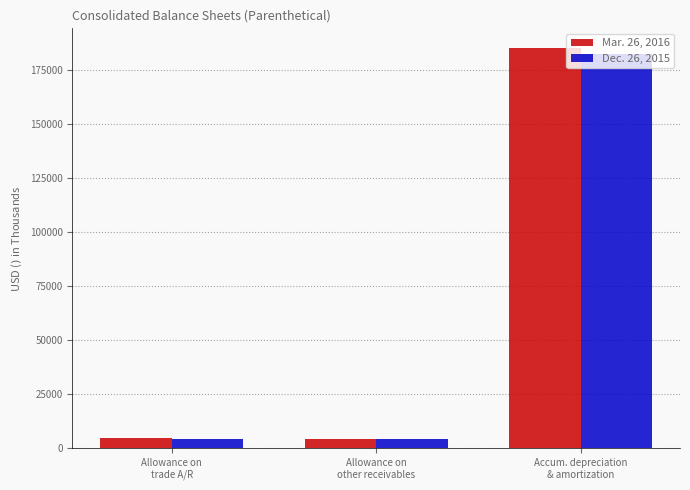

What is the smallest value displayed?

4143